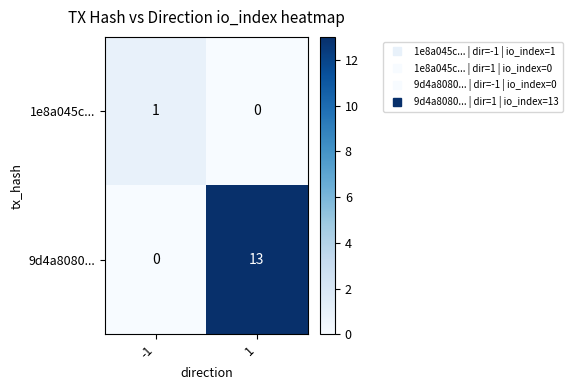

At which category is the sum across all series the highest?

1